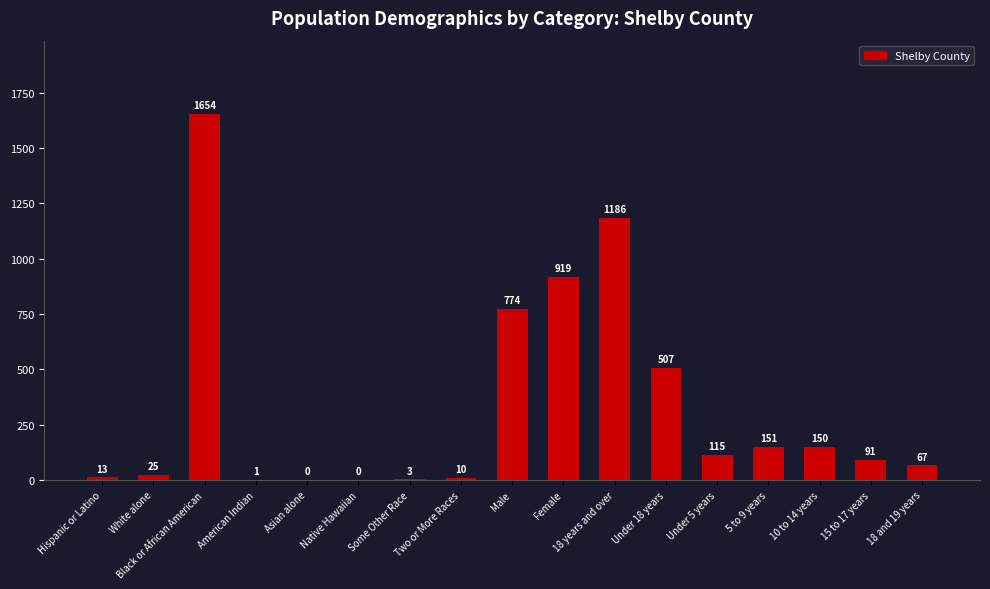

Which label corresponds to the largest value in the chart?

Black or African American